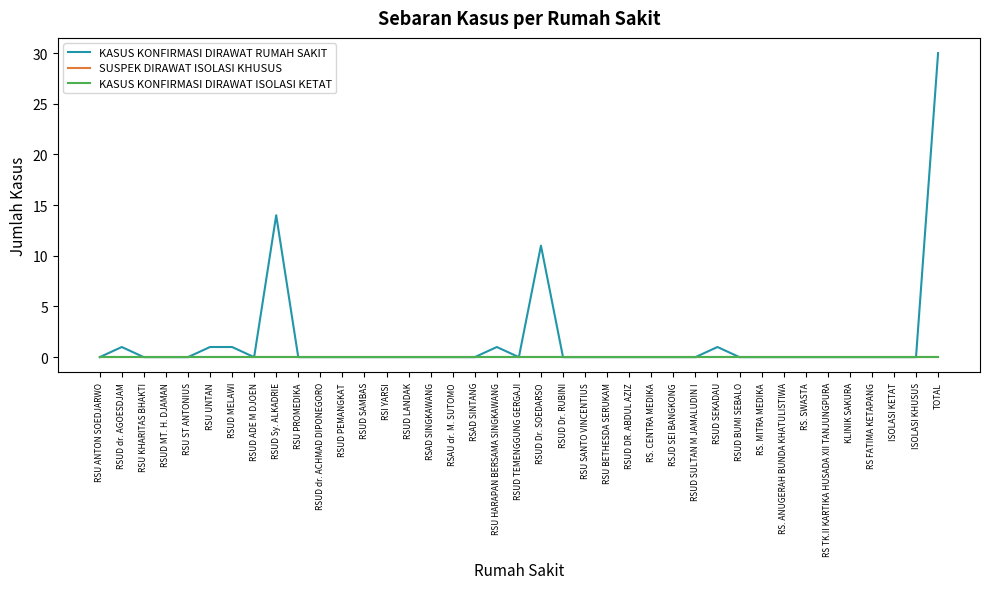

True or false: KASUS KONFIRMASI DIRAWAT RUMAH SAKIT and SUSPEK DIRAWAT ISOLASI KHUSUS cross at least once.

False